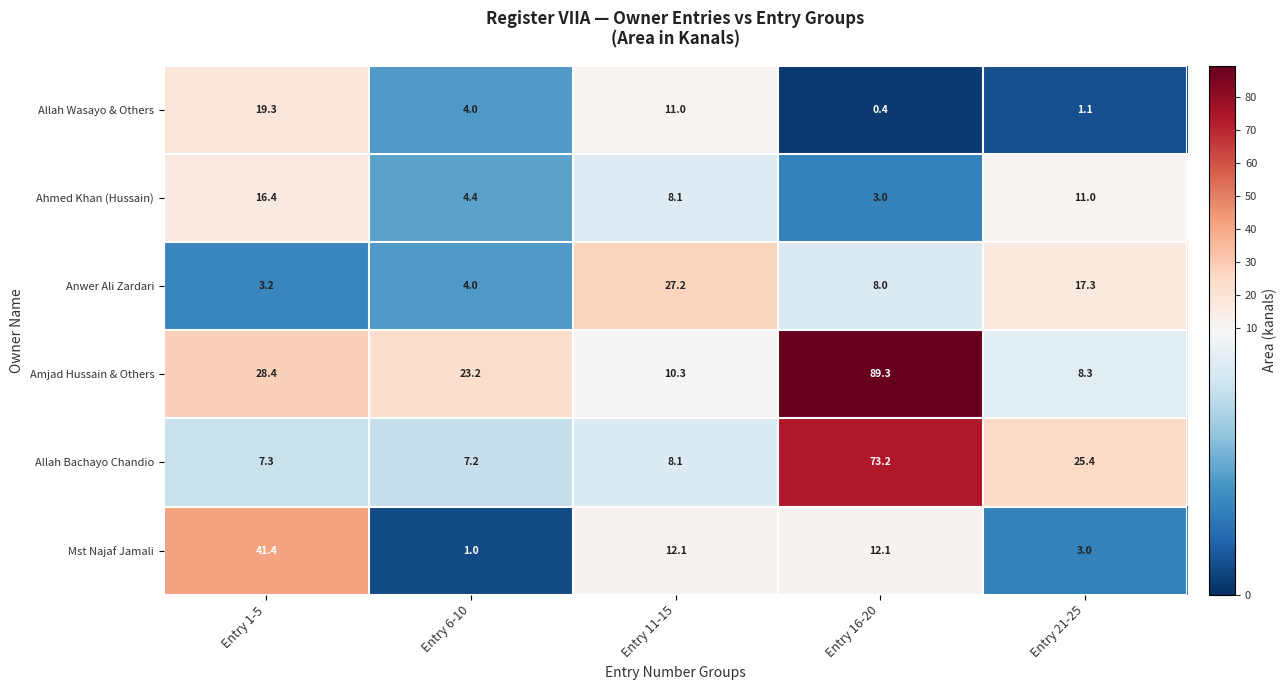

Which series has the largest total across all categories?

Amjad Hussain & Others